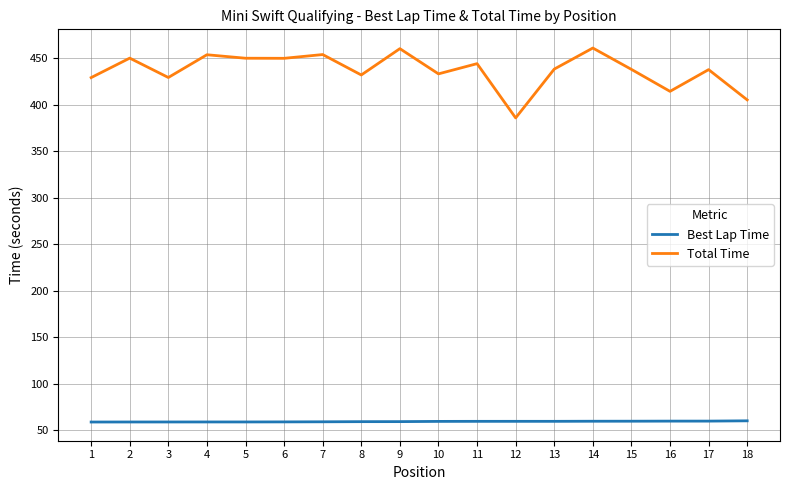

Rank the series by their maximum value, from lowest to highest.

Best Lap Time, Total Time